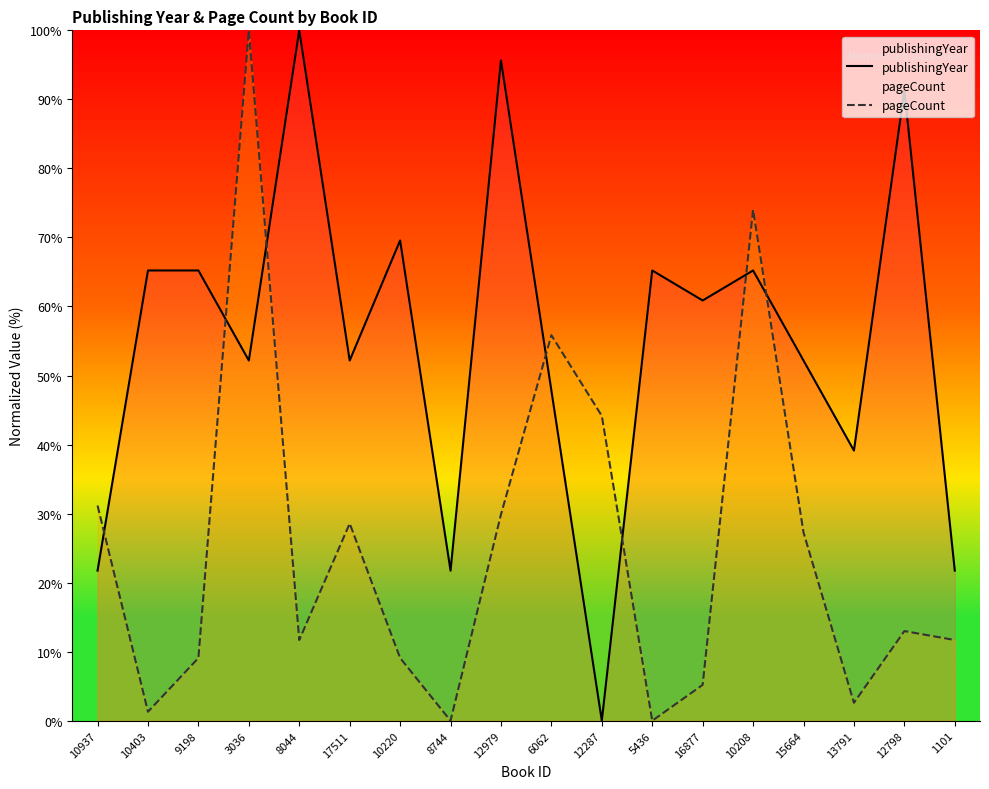

How many lines are shown in the chart?

2